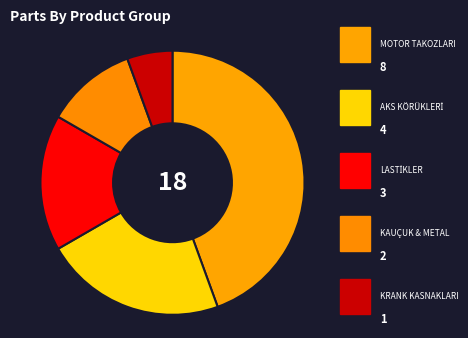

Which category has the biggest portion of the pie?

MOTOR TAKOZLARI